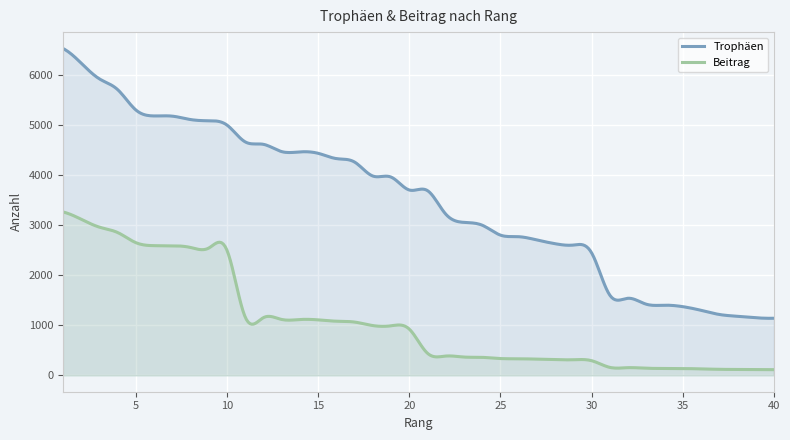

True or false: Trophäen and Beitrag cross at least once.

False